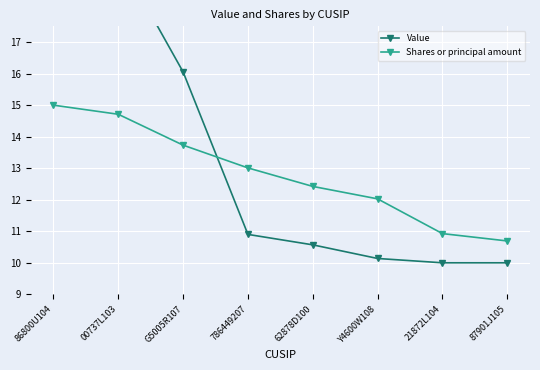

Is this an area chart (filled region under the line)?

No